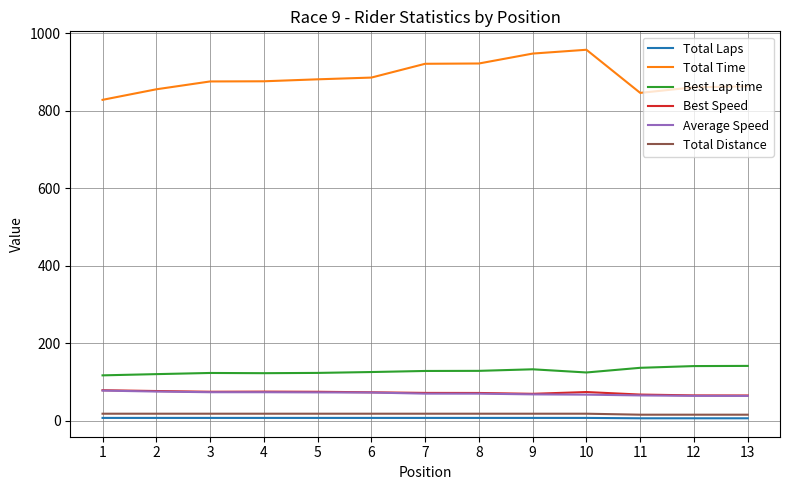

Which series has the widest spread of values?

Total Time